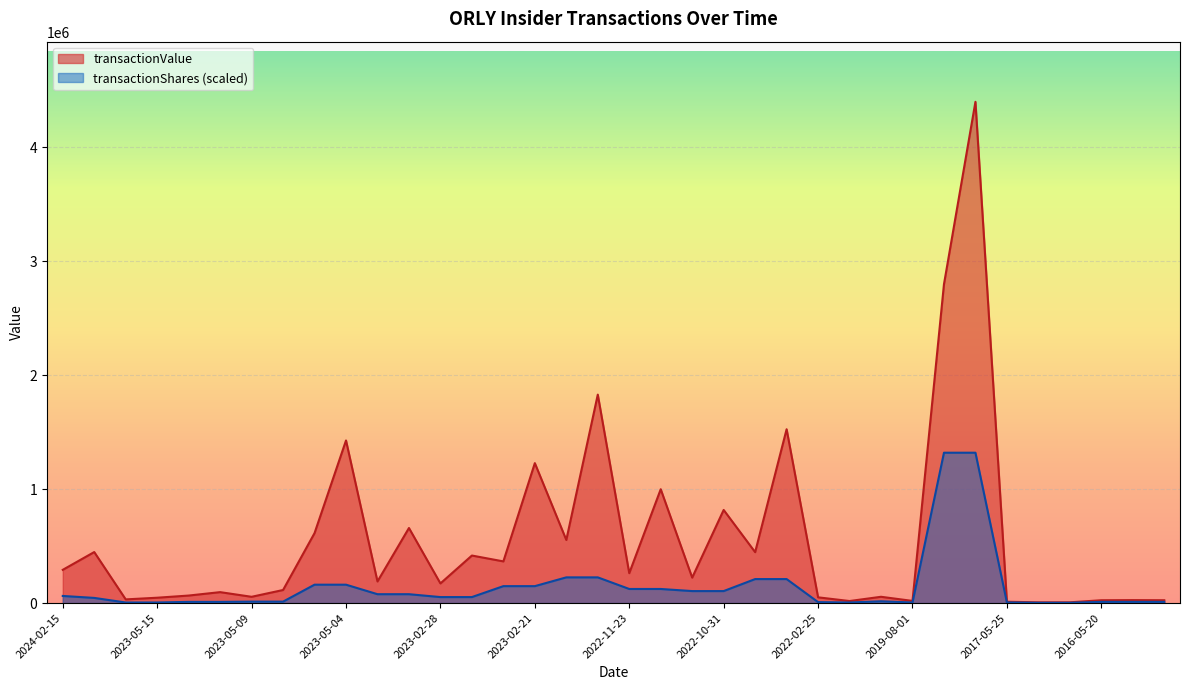

At which label does transactionShares reach its minimum?

2017-02-21